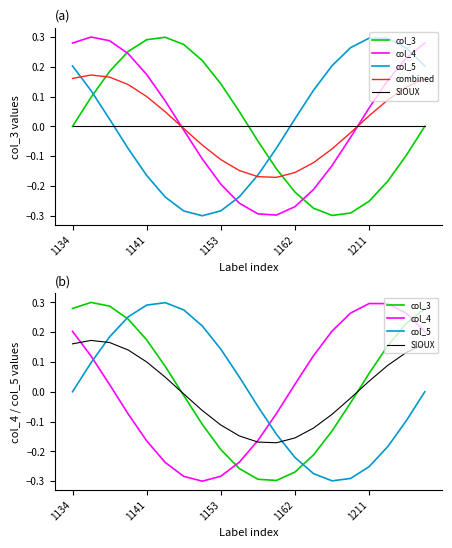

Which category has the highest value in the col_3 series?

1141